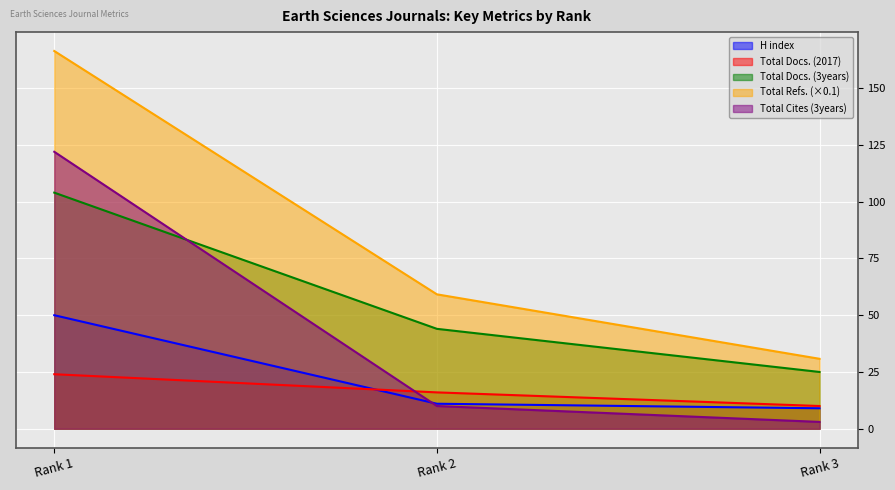

True or false: Total Docs. (2017) has a value of 14.8 at Rank 3.

False